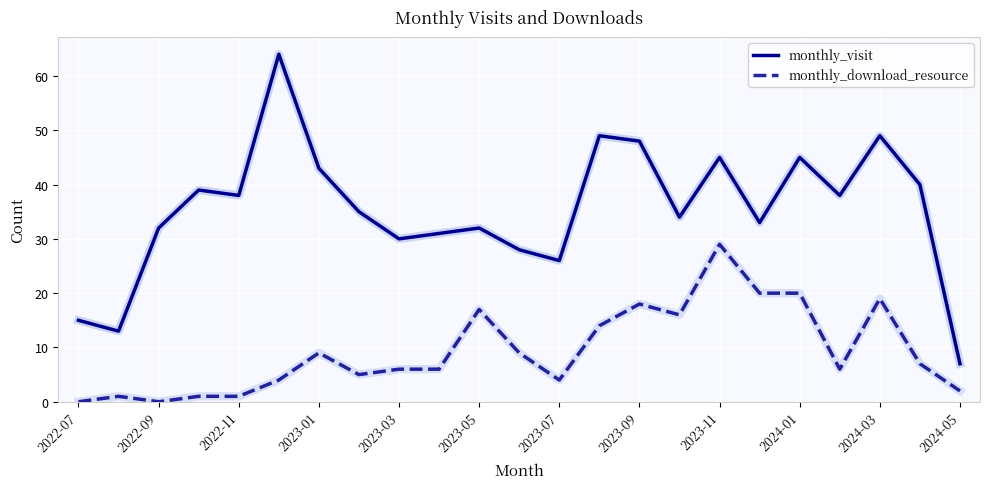

Does the chart have visible grid lines?

Yes